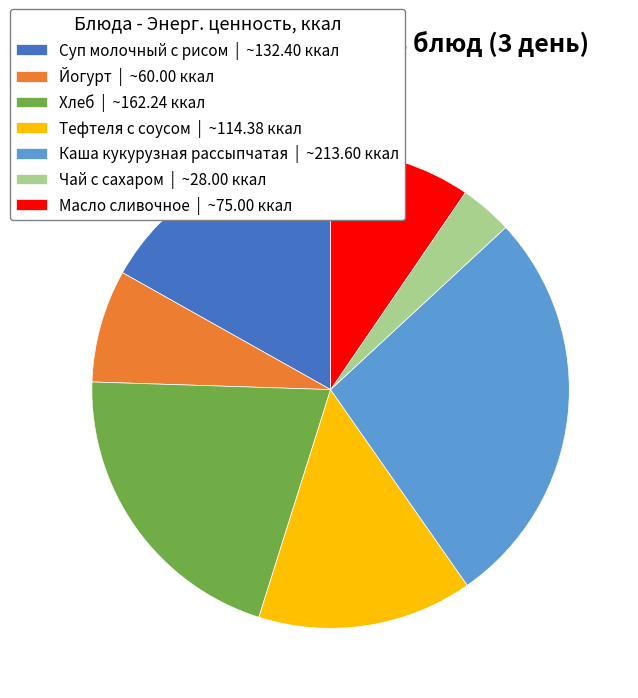

What is the ratio of the value at Йогурт to the value at Тефтеля с соусом?

0.5